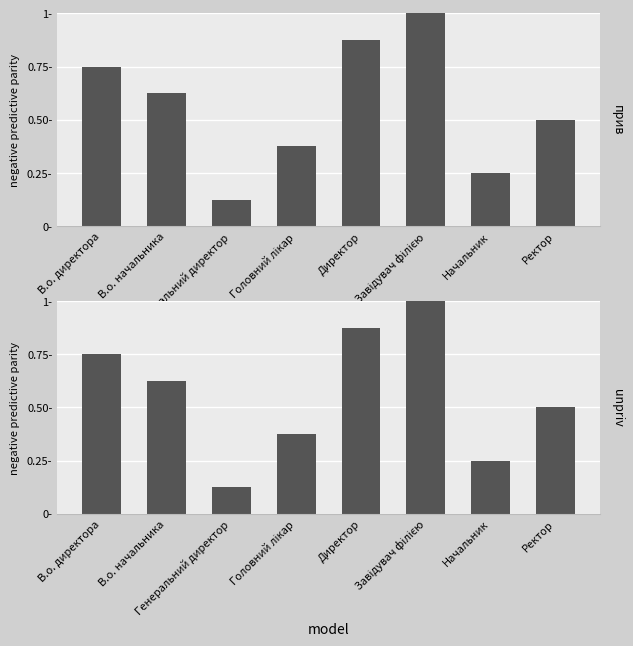

Where is the data nearest to the value 0?

Генеральний директор